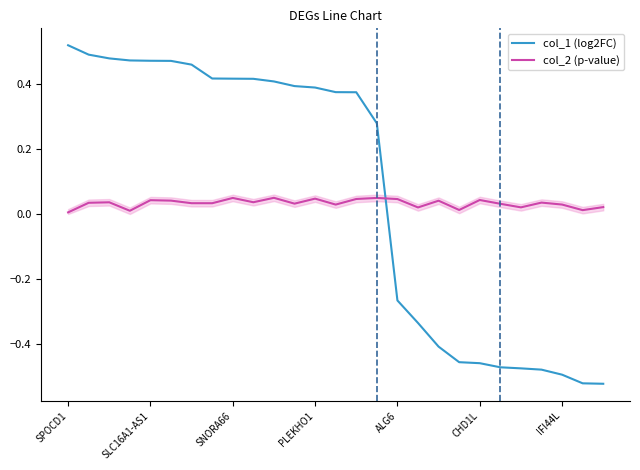

True or false: col_1 (log2FC) and col_2 (p-value) cross at least once.

True